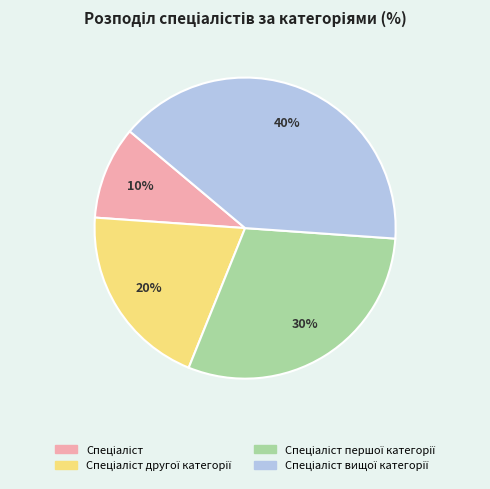

To the nearest percent, what is the difference between the largest and smallest slice percentages?

30%